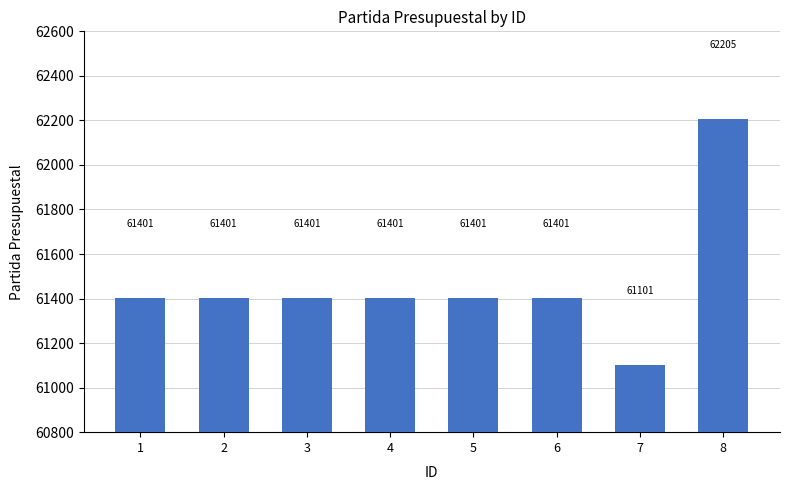

Approximately how many times larger is the value at 1 compared to 3?

1.0